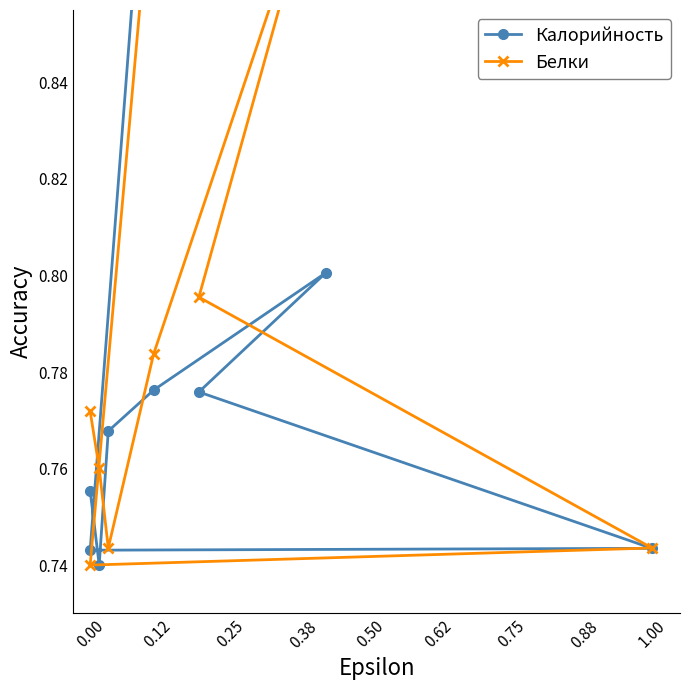

What is the label of the 7th point from the left?

0.75